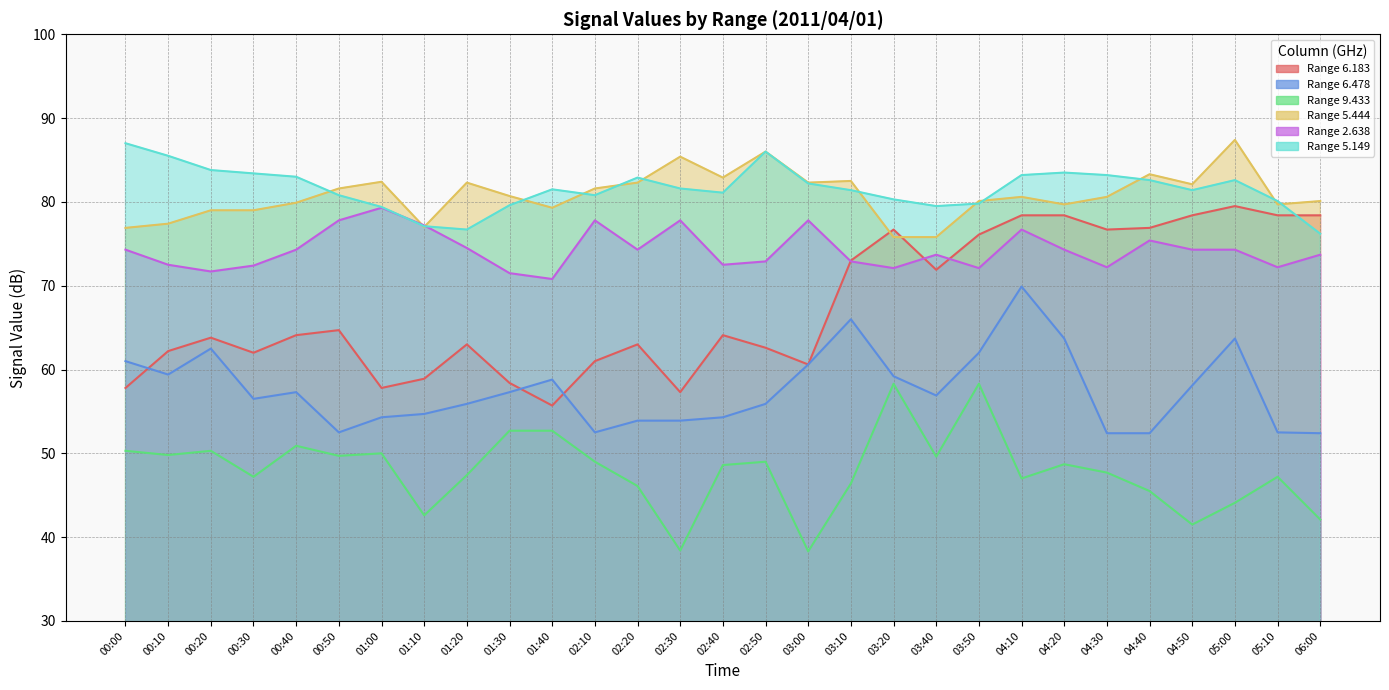

The 9.433 series shows 48.6 at 02:40. True or false?

True